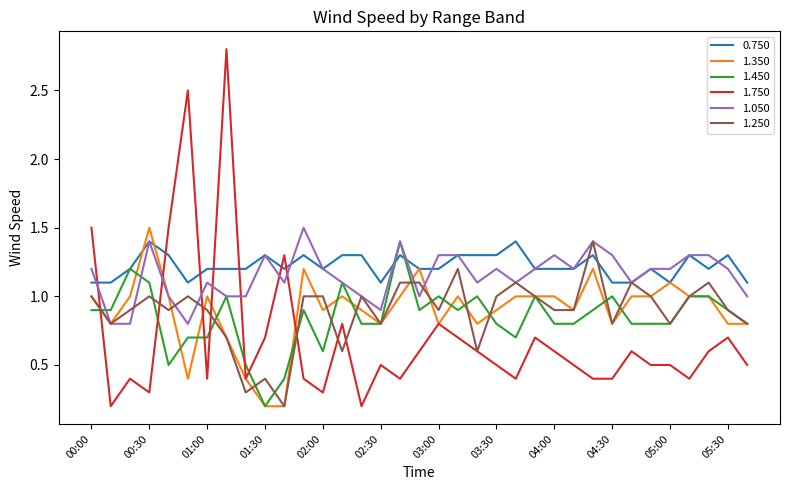

What is the greatest value displayed?

2.8